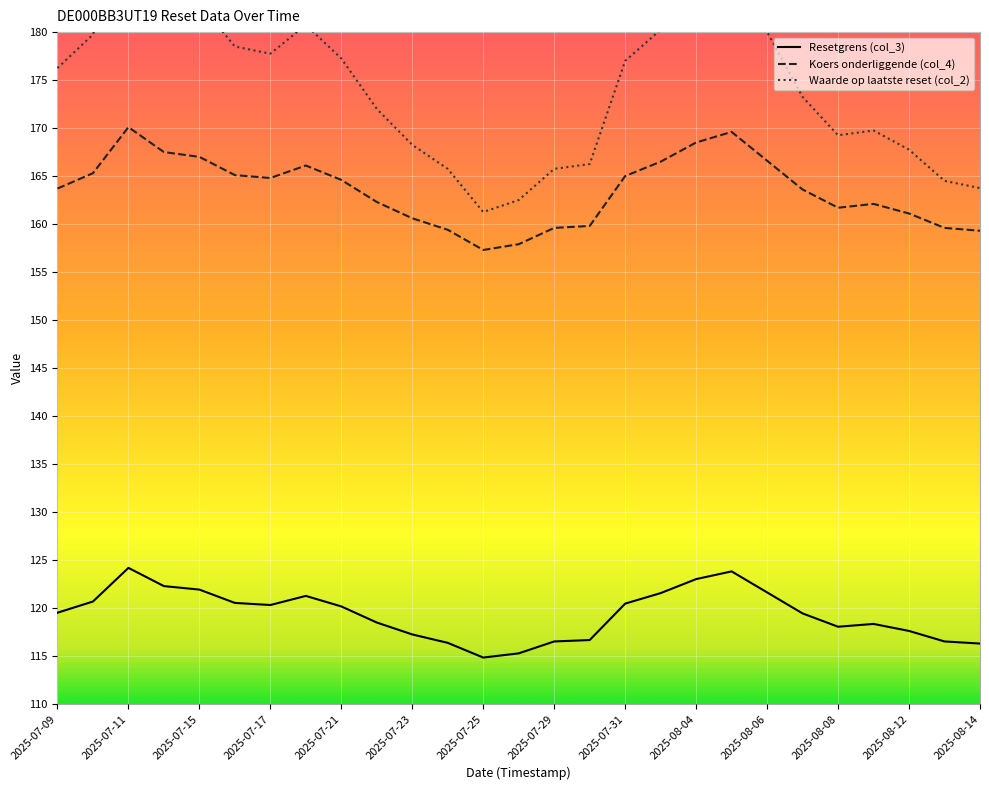

True or false: Koers onderliggende (col_4) has a value of 53.3 at 2025-07-18.

False